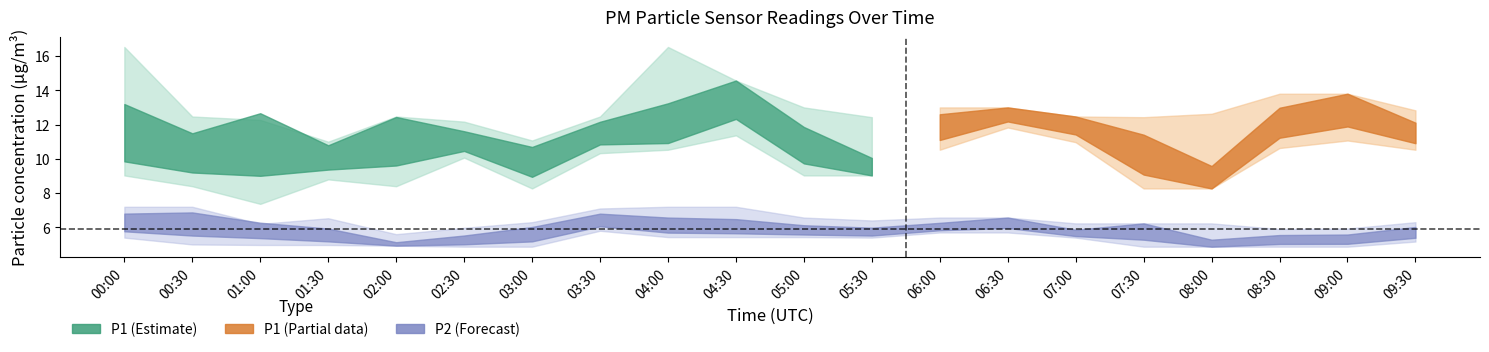

What position from the right is 08:00?

4